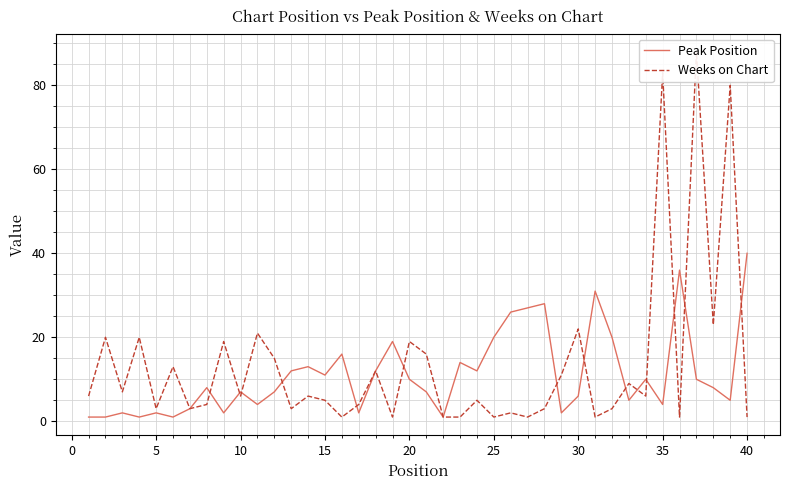

Rank the series by their maximum value, from highest to lowest.

Weeks on Chart, Peak Position